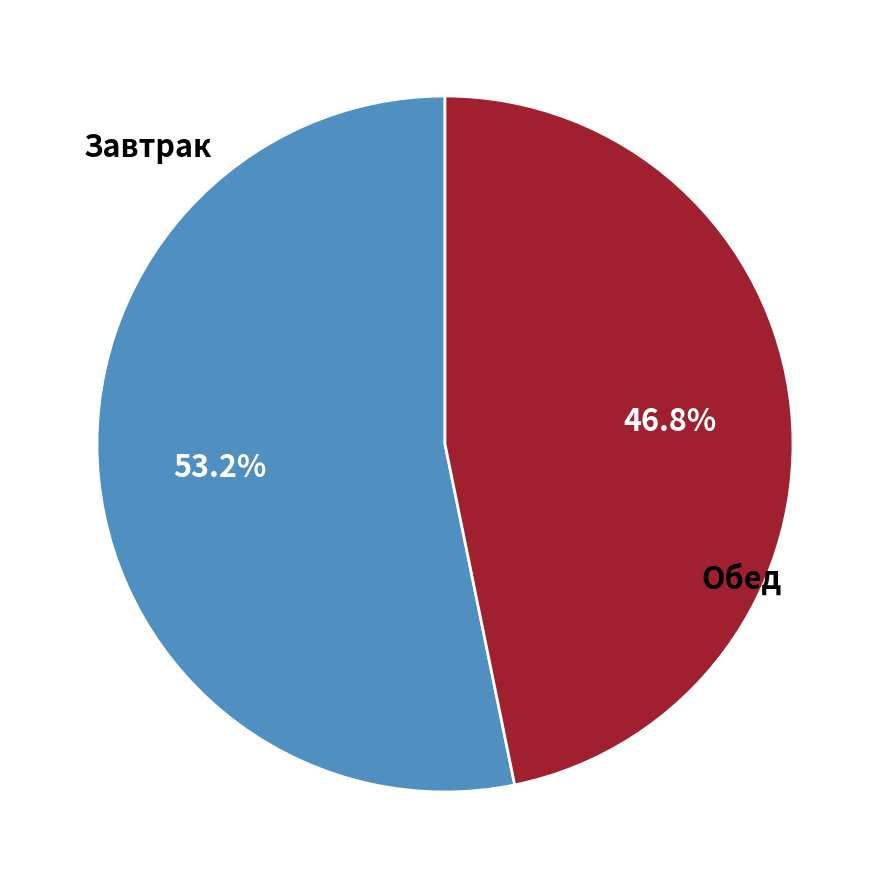

Does any single category account for the majority?

Yes